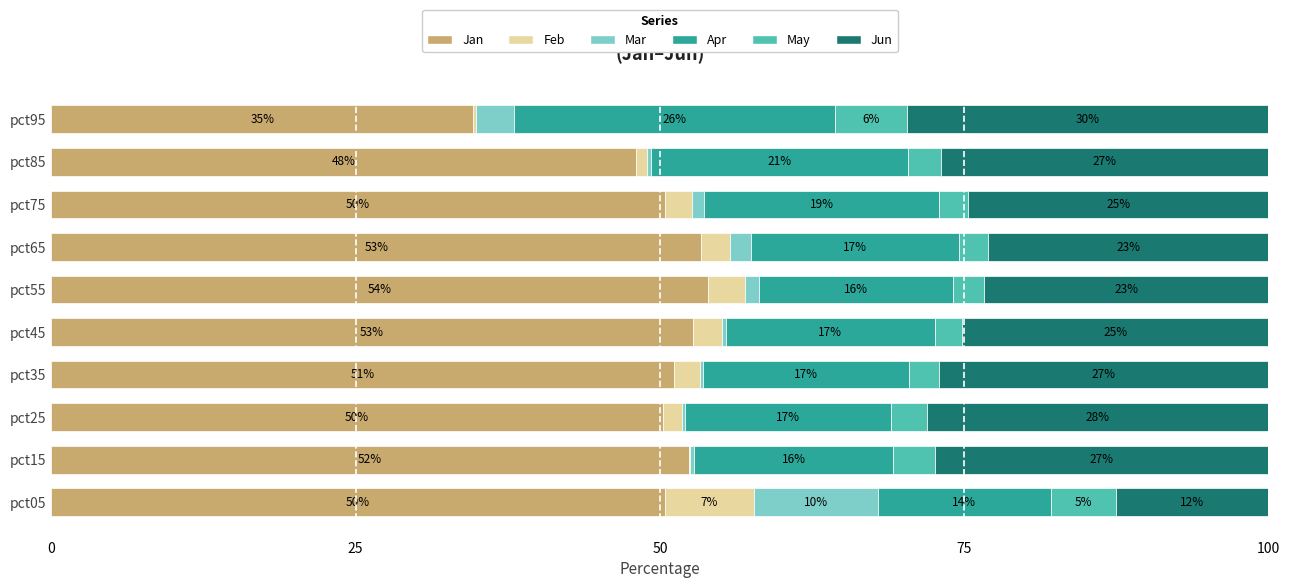

Which category has the highest value in the Jan series?

pct55